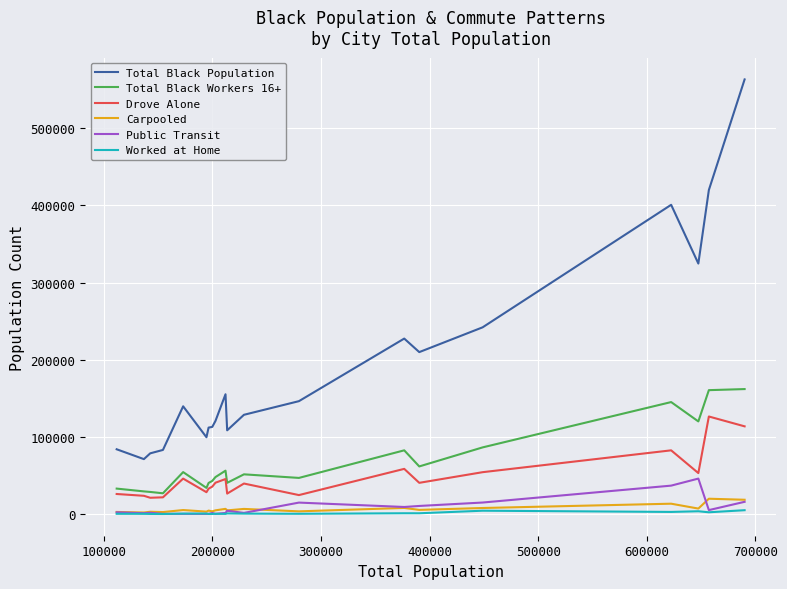

Which series has the largest total across all categories?

Total Black Population